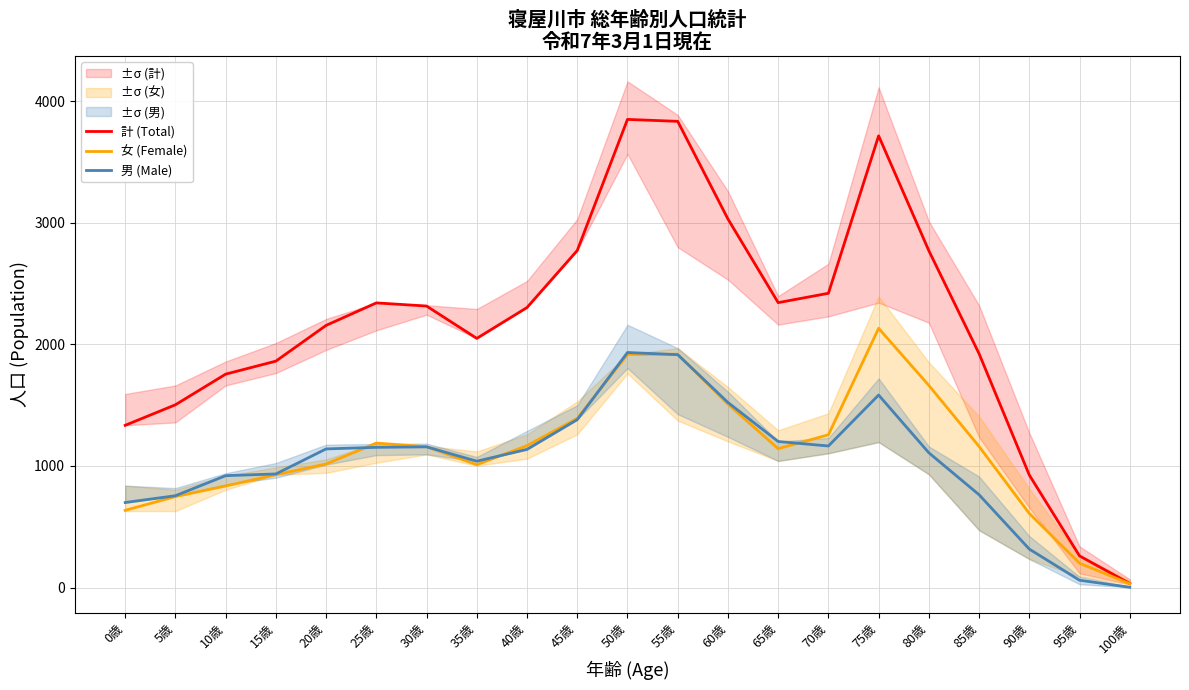

What is the maximum value for 女 (Female)?

2132